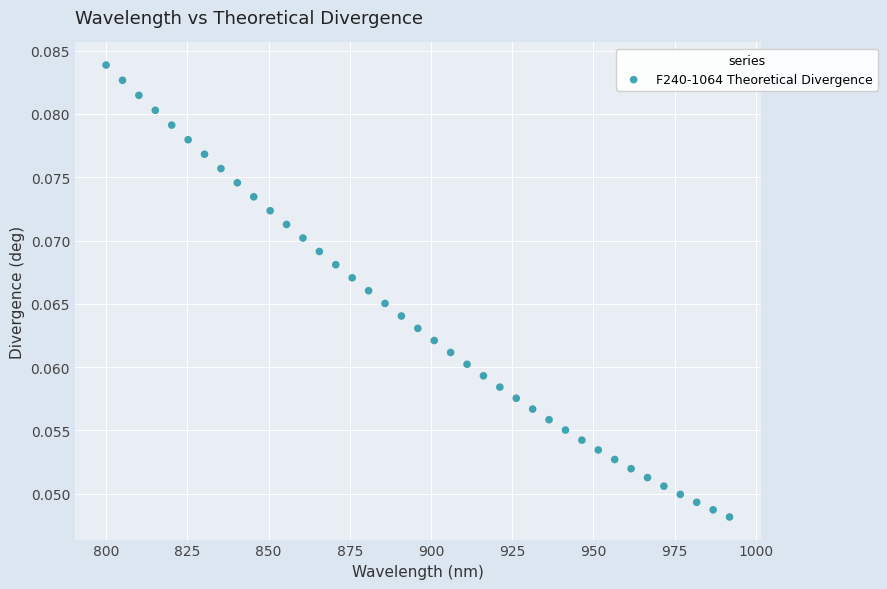

What is the range of X values (max minus min)?

191.9